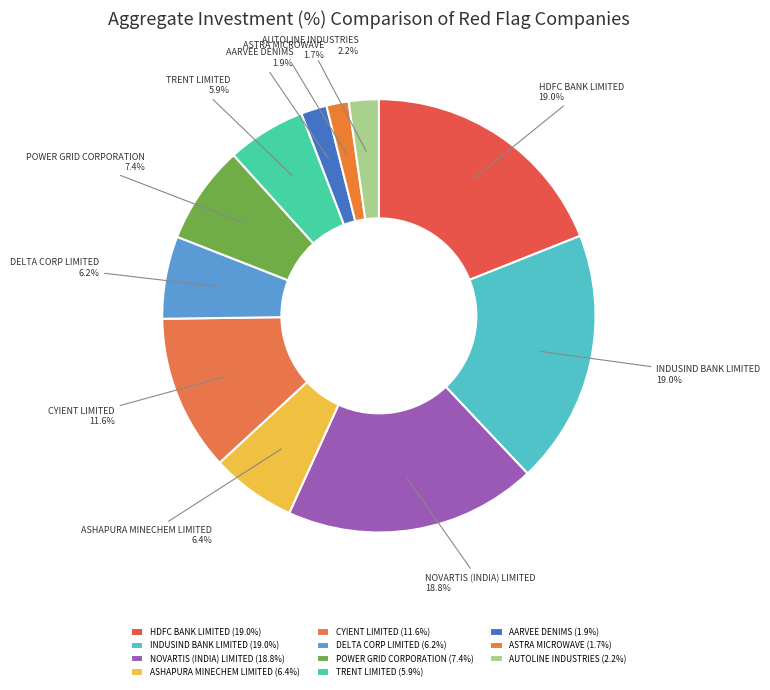

How much of the chart is everything except CYIENT LIMITED?

88.4%